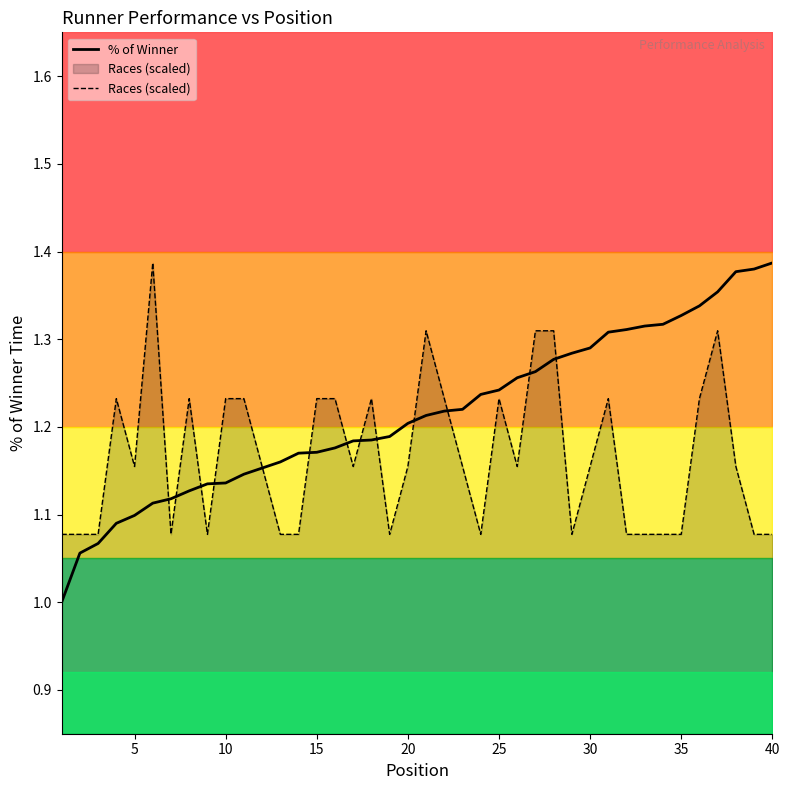

Which series has the largest range (max minus min)?

% of Winner